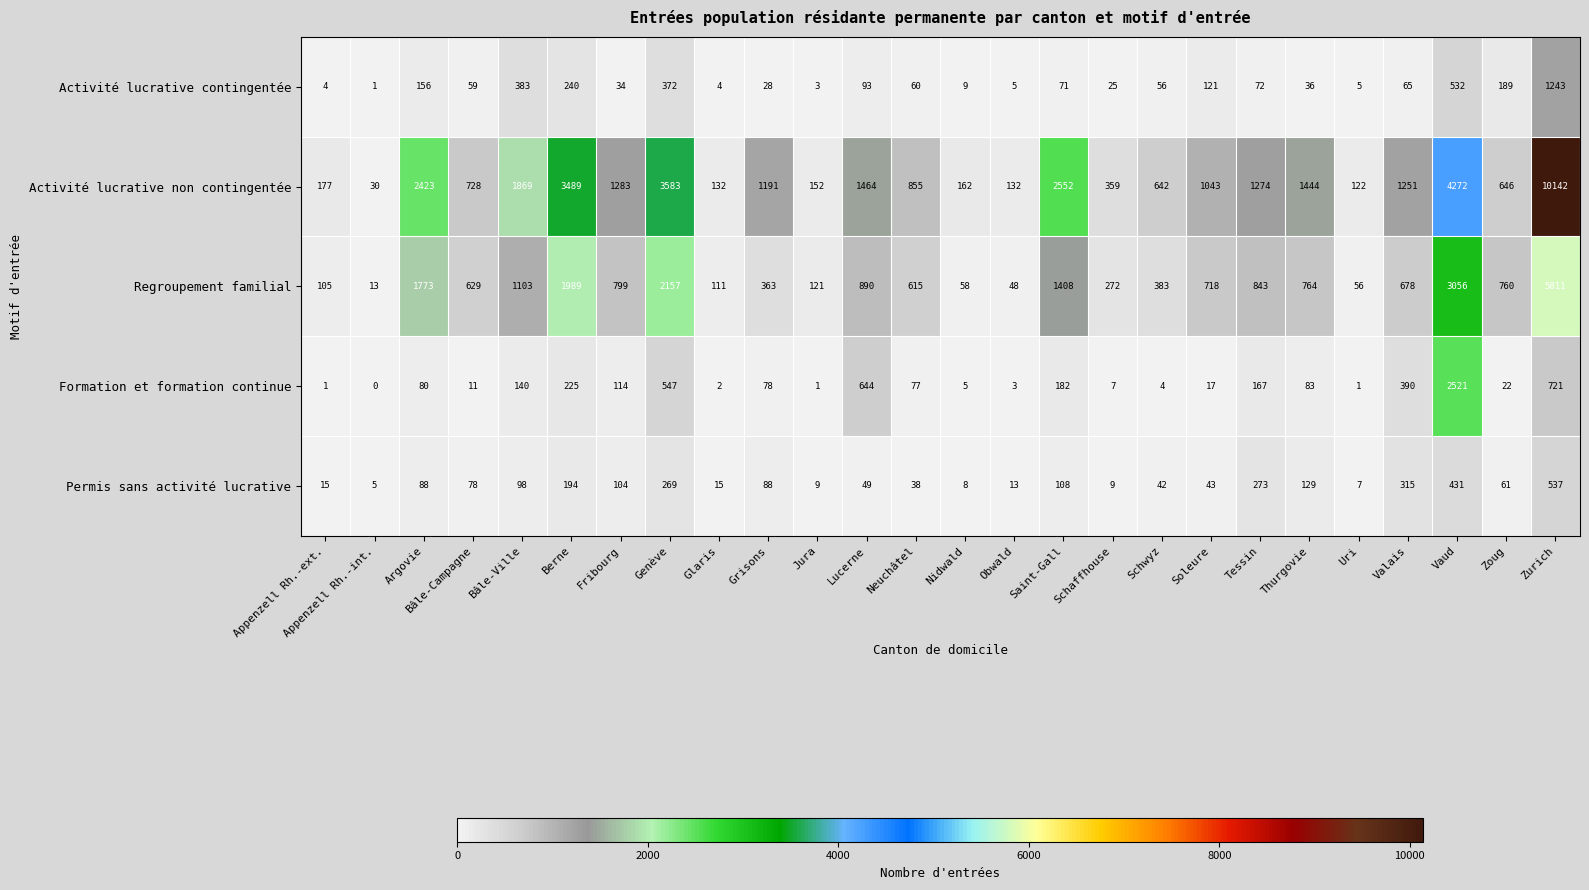

Rank the series by their maximum value, from highest to lowest.

Activité lucrative non contingentée, Regroupement familial, Formation et formation continue, Activité lucrative contingentée, Permis sans activité lucrative